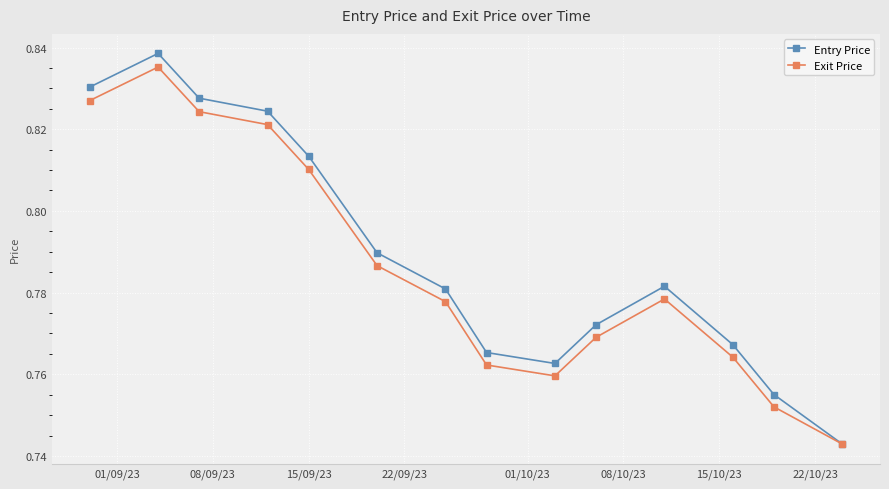

True or false: Exit Price has more than 0 interior local peaks.

True